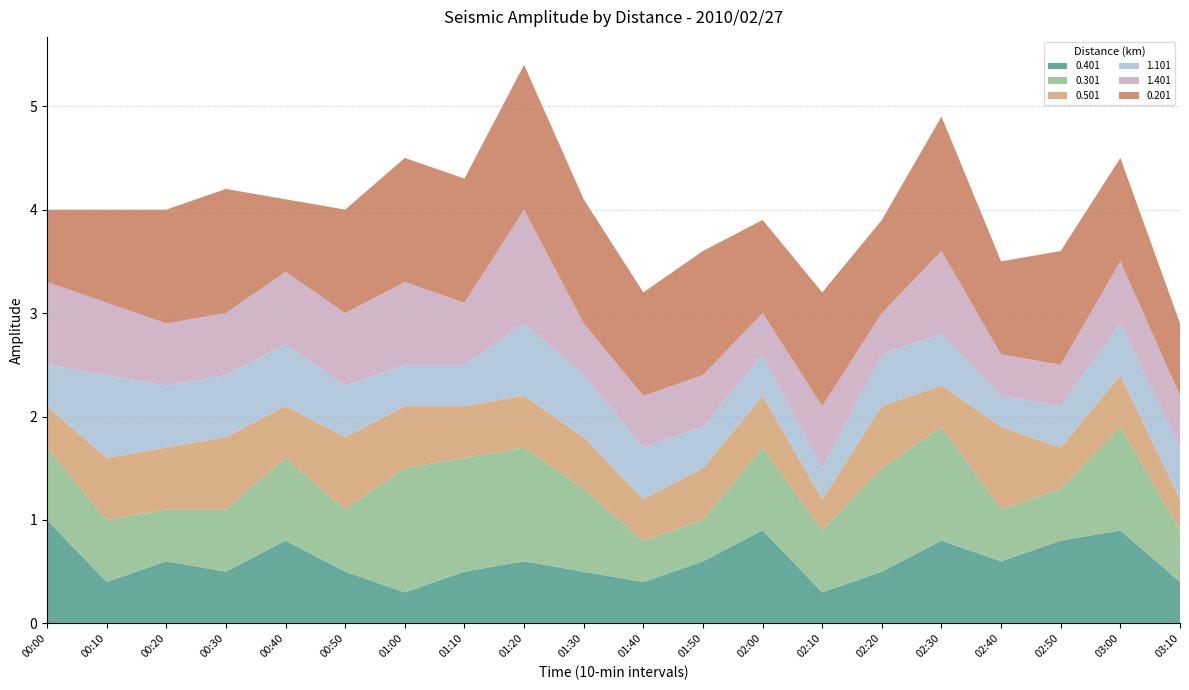

Reading right to left, what are all the values shown in this chart?

0.401: 03:10=0.4	03:00=0.9	02:50=0.8	02:40=0.6	02:30=0.8	02:20=0.5	02:10=0.3	02:00=0.9	01:50=0.6	01:40=0.4	01:30=0.5	01:20=0.6	01:10=0.5	01:00=0.3	00:50=0.5	00:40=0.8	00:30=0.5	00:20=0.6	00:10=0.4	00:00=1.0
0.301: 03:10=0.5	03:00=1.0	02:50=0.5	02:40=0.5	02:30=1.1	02:20=1.0	02:10=0.6	02:00=0.8	01:50=0.4	01:40=0.4	01:30=0.8	01:20=1.1	01:10=1.1	01:00=1.2	00:50=0.6	00:40=0.8	00:30=0.6	00:20=0.5	00:10=0.6	00:00=0.7
0.501: 03:10=0.3	03:00=0.5	02:50=0.4	02:40=0.8	02:30=0.4	02:20=0.6	02:10=0.3	02:00=0.5	01:50=0.5	01:40=0.4	01:30=0.5	01:20=0.5	01:10=0.5	01:00=0.6	00:50=0.7	00:40=0.5	00:30=0.7	00:20=0.6	00:10=0.6	00:00=0.4
1.101: 03:10=0.5	03:00=0.5	02:50=0.4	02:40=0.3	02:30=0.5	02:20=0.5	02:10=0.3	02:00=0.4	01:50=0.4	01:40=0.5	01:30=0.6	01:20=0.7	01:10=0.4	01:00=0.4	00:50=0.5	00:40=0.6	00:30=0.6	00:20=0.6	00:10=0.8	00:00=0.4
1.401: 03:10=0.5	03:00=0.6	02:50=0.4	02:40=0.4	02:30=0.8	02:20=0.4	02:10=0.6	02:00=0.4	01:50=0.5	01:40=0.5	01:30=0.5	01:20=1.1	01:10=0.6	01:00=0.8	00:50=0.7	00:40=0.7	00:30=0.6	00:20=0.6	00:10=0.7	00:00=0.8
0.201: 03:10=0.7	03:00=1.0	02:50=1.1	02:40=0.9	02:30=1.3	02:20=0.9	02:10=1.1	02:00=0.9	01:50=1.2	01:40=1.0	01:30=1.2	01:20=1.4	01:10=1.2	01:00=1.2	00:50=1.0	00:40=0.7	00:30=1.2	00:20=1.1	00:10=0.9	00:00=0.7